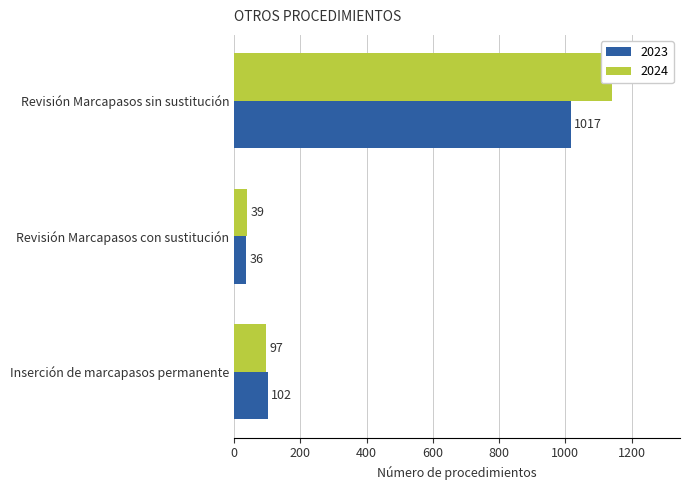

What is the value of the 2024 bar at the 2nd from the left?

39